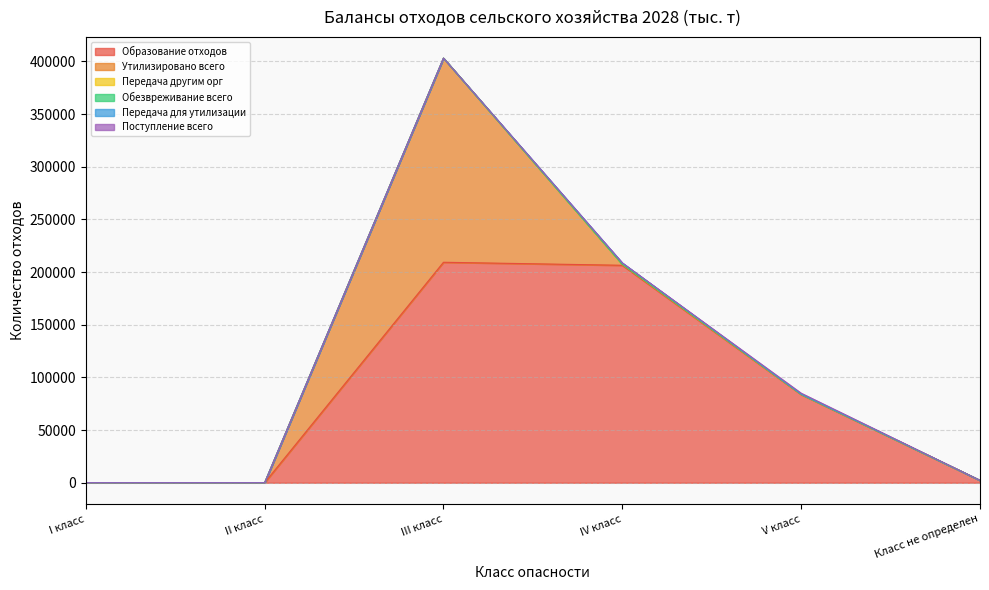

True or false: Образование отходов and Передача для утилизации intersect in this chart.

False